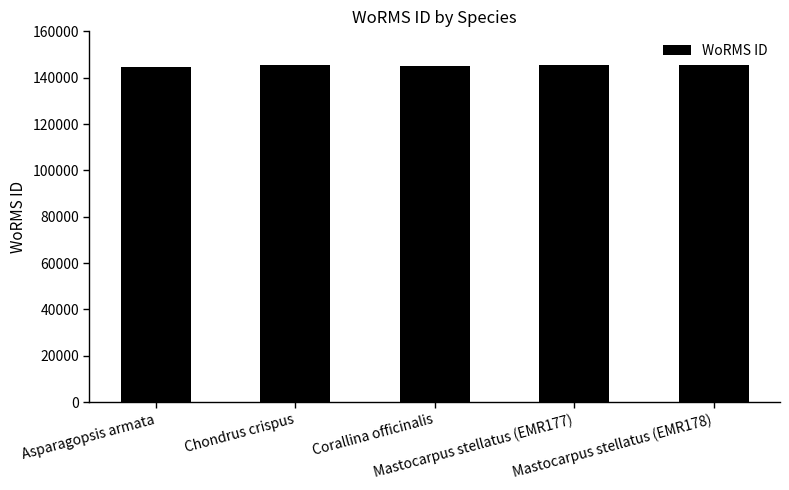

How many data points are less than 145625?

2